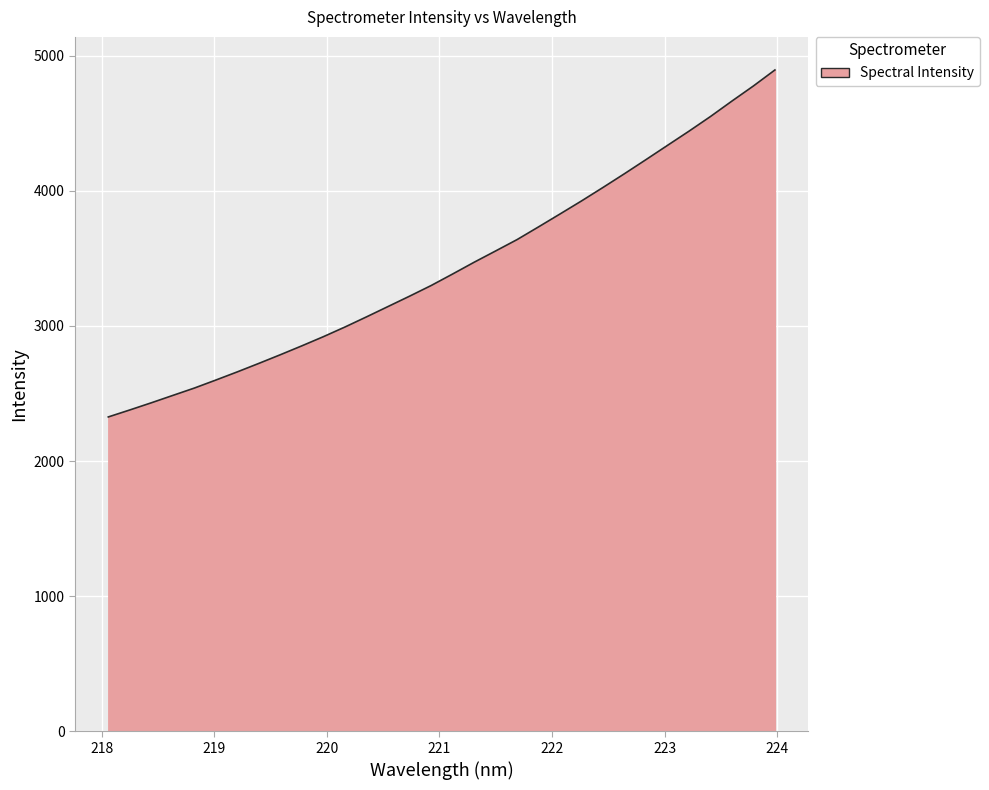

What is the smallest value displayed?

2326.2